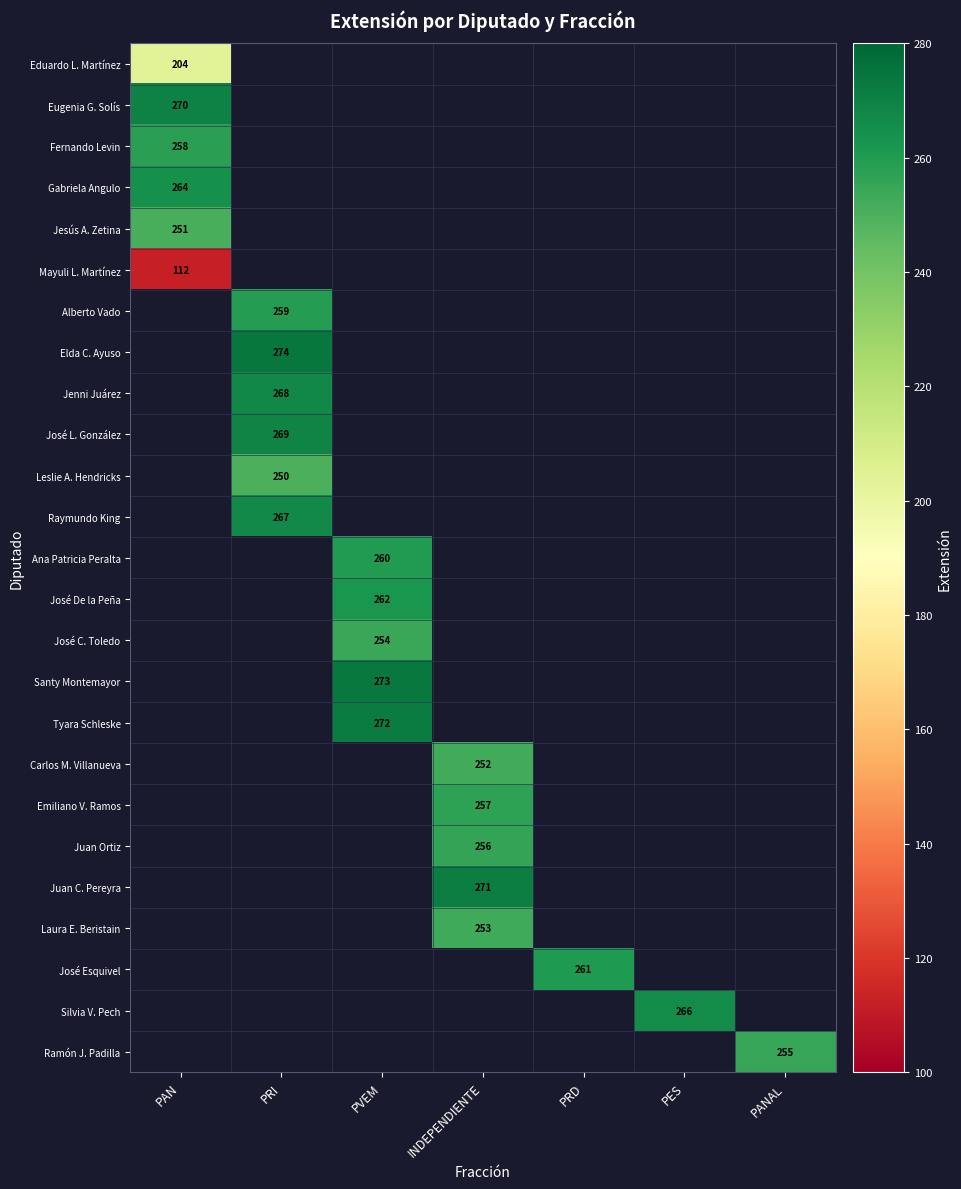

How many distinct data groups are displayed?

25